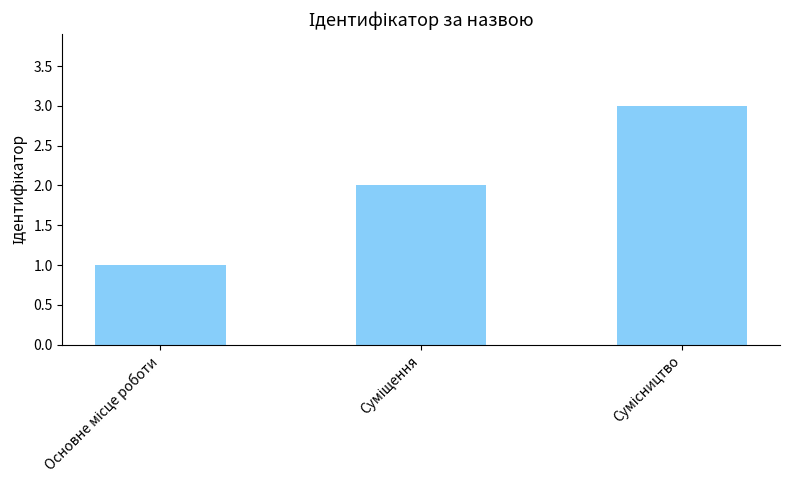

Are the bars horizontal?

No